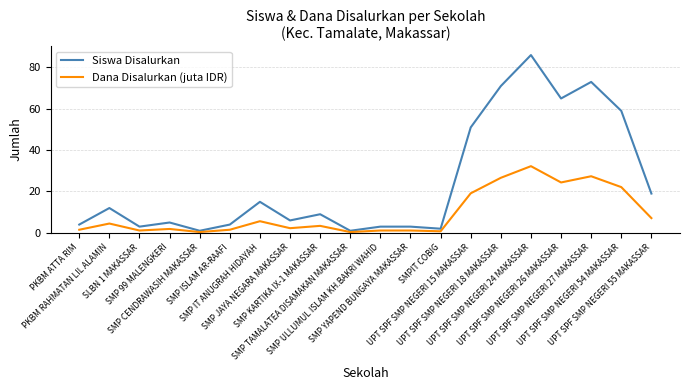

Is the value of Siswa Disalurkan at SMPIT COBIG greater than the value of Dana Disalurkan (juta IDR) at UPT SPF SMP NEGERI 26 MAKASSAR?

No